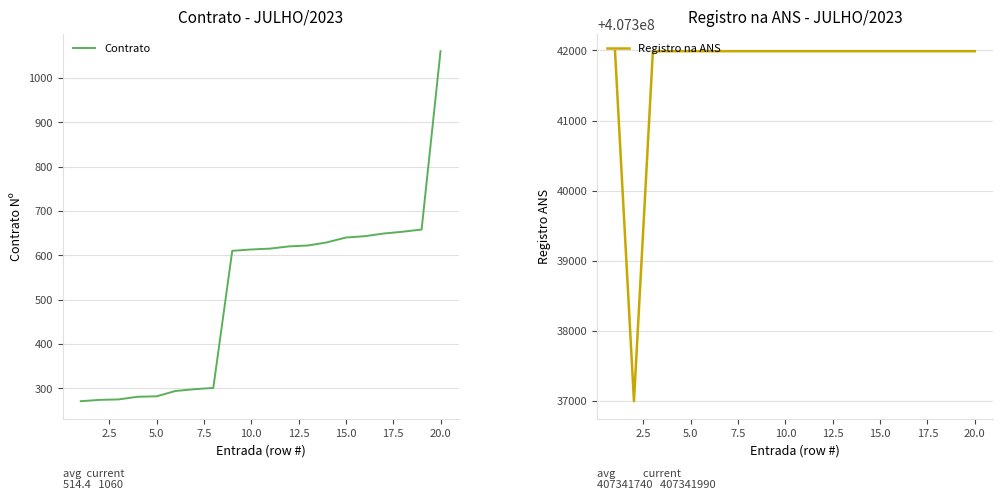

At which label does Contrato reach its peak?

20.0